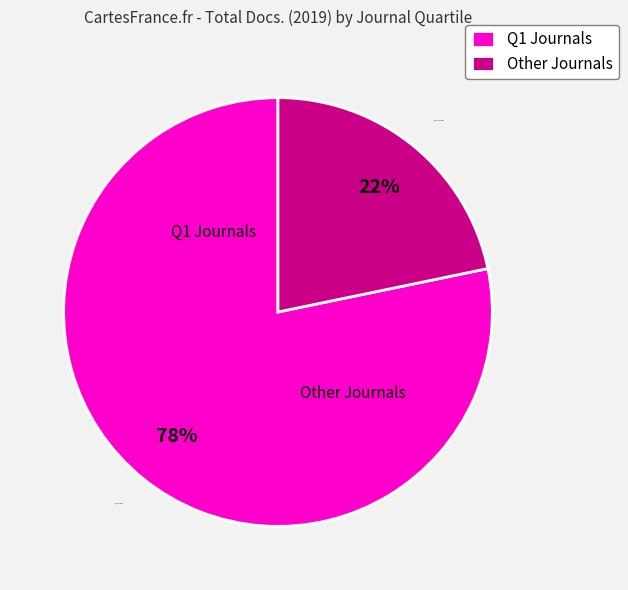

Between Other Journals and Q1 Journals, which is larger?

Q1 Journals